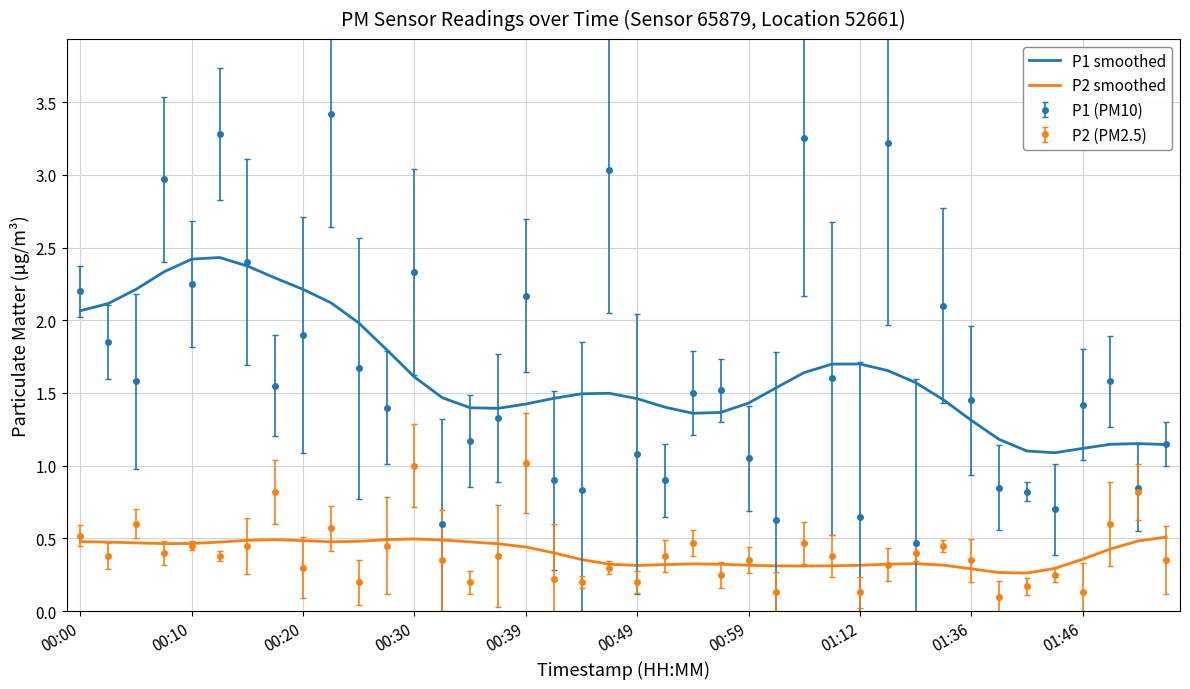

True or false: P1 smoothed and P2 (PM2.5) cross at least once.

False